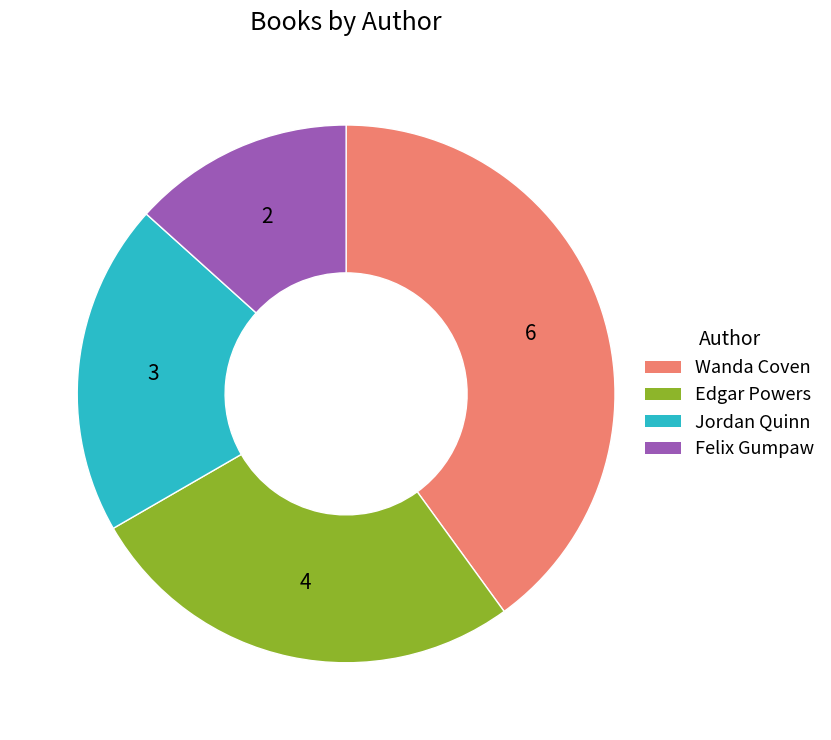

Does any single category account for the majority?

No